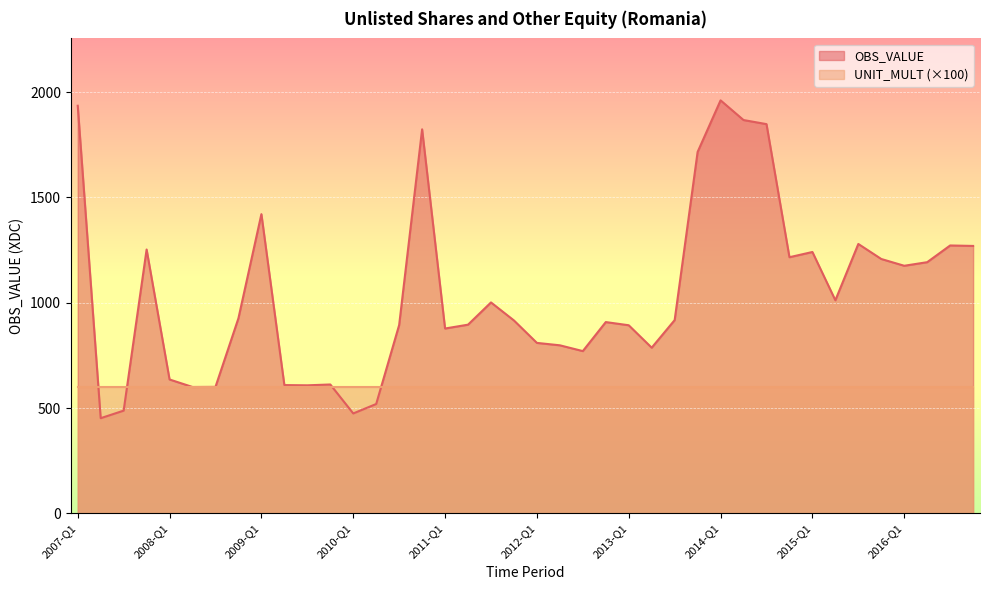

Rank the categories by value from highest to lowest.

2014-Q1, 2007-Q1, 2014-Q2, 2014-Q3, 2010-Q4, 2013-Q4, 2009-Q1, 2015-Q3, 2016-Q3, 2016-Q4, 2007-Q4, 2015-Q1, 2014-Q4, 2015-Q4, 2016-Q2, 2016-Q1, 2015-Q2, 2011-Q3, 2008-Q4, 2013-Q3, 2011-Q4, 2012-Q4, 2011-Q2, 2010-Q3, 2013-Q1, 2011-Q1, 2012-Q1, 2012-Q2, 2013-Q2, 2012-Q3, 2008-Q1, 2009-Q4, 2009-Q2, 2009-Q3, 2008-Q3, 2008-Q2, 2010-Q2, 2007-Q3, 2010-Q1, 2007-Q2